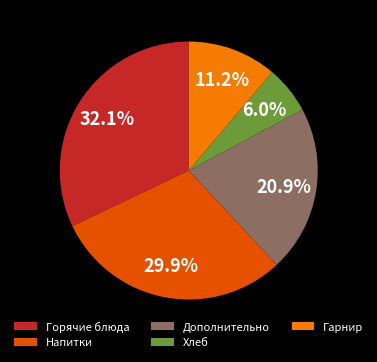

What portion of the pie excludes Горячие блюда?

67.9%